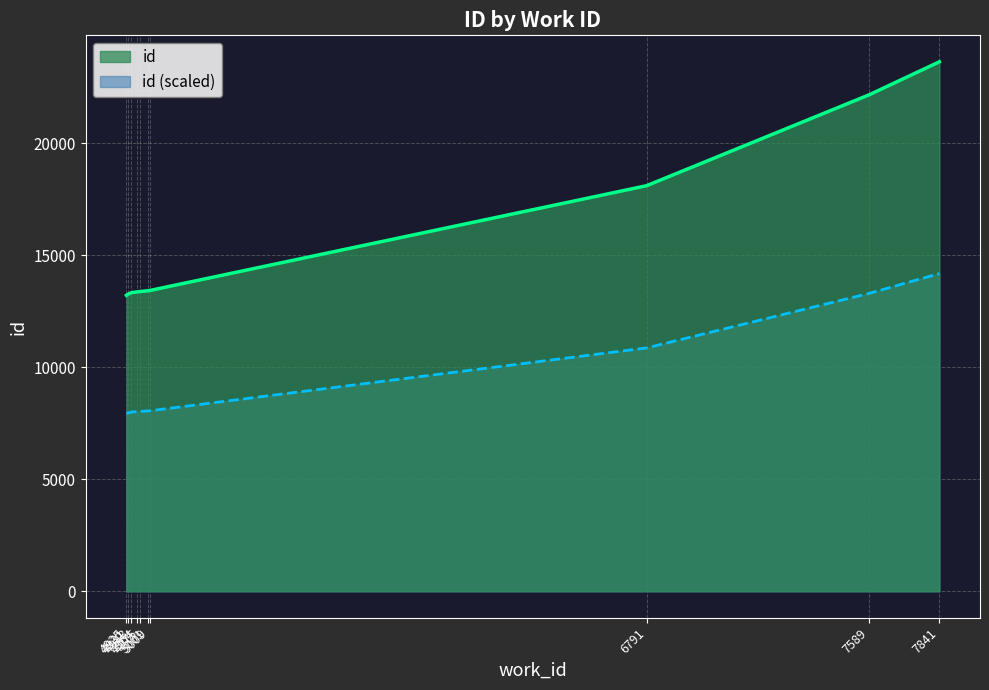

Rank the categories by value from lowest to highest.

4925, 4931, 4943, 4964, 4975, 5001, 5009, 6791, 7589, 7841